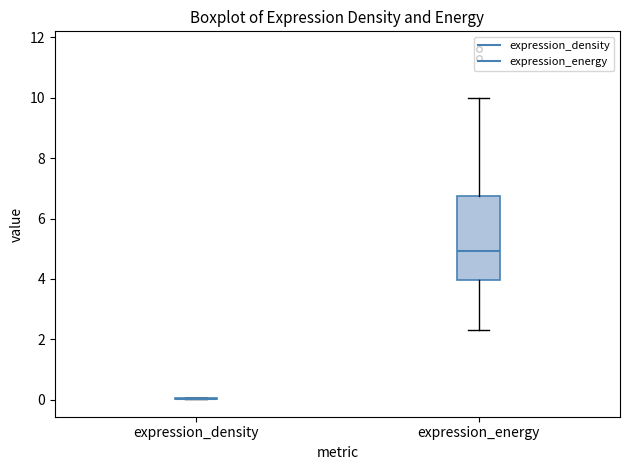

Comparing the boxes themselves (not the whiskers), which one is the tallest?

expression_energy